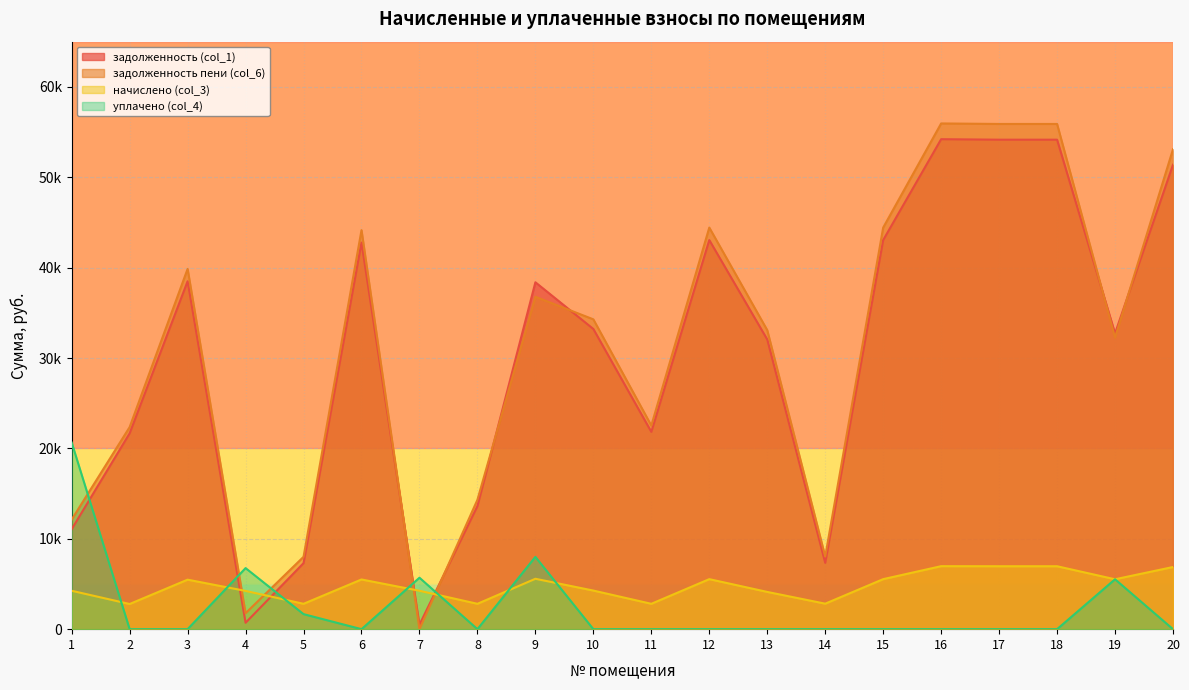

What is the average value of the уплачено (col_4) series?

2414.1